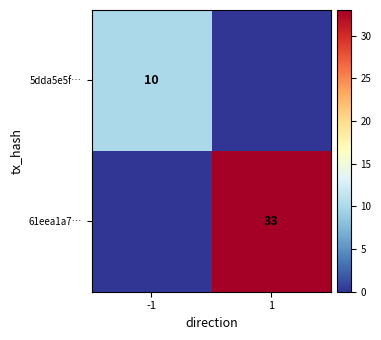

The value of 5dda5e5f… at -1 is 17. True or false?

False